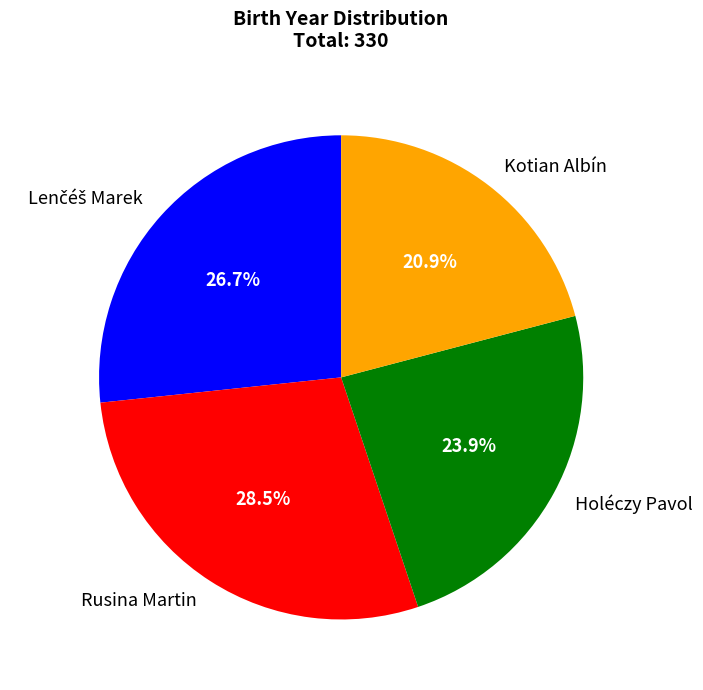

Is there a majority slice in this chart?

No